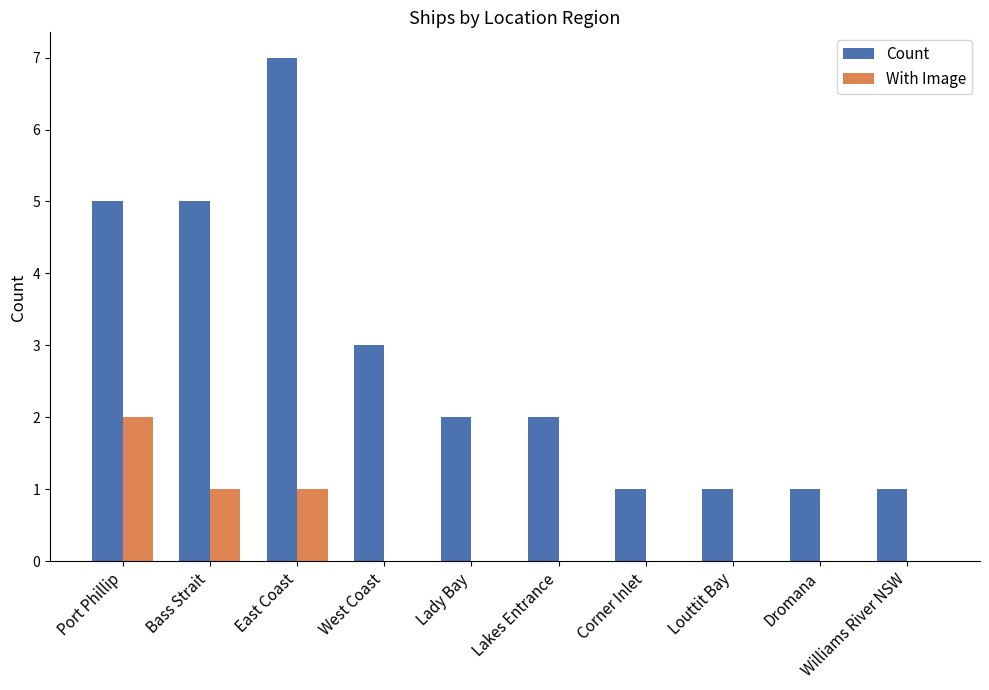

What is the sum of all Count values?

28